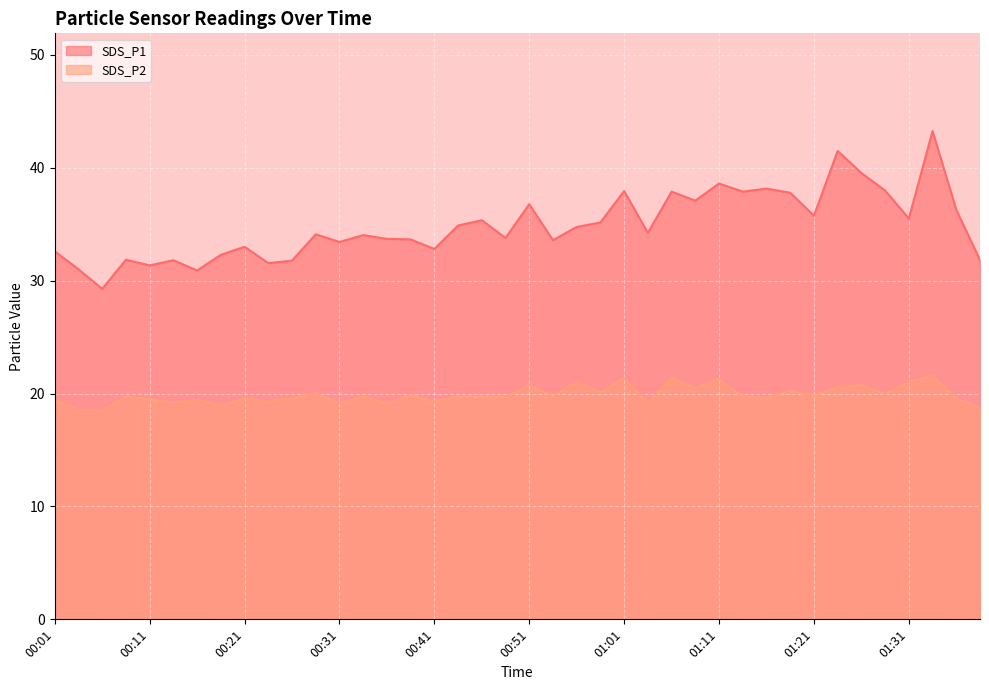

True or false: SDS_P2 and SDS_P1 intersect in this chart.

False